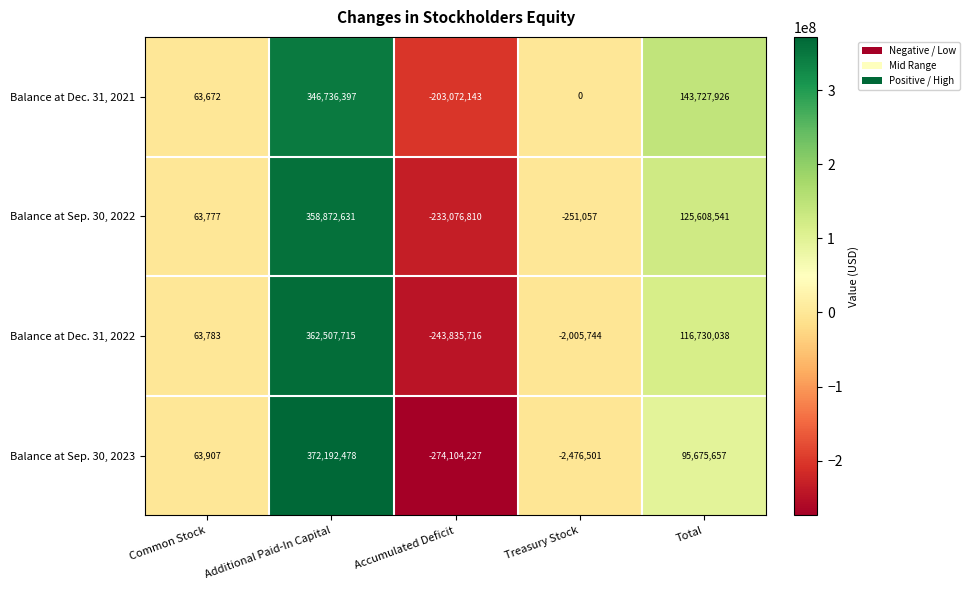

Which series changed the most between Common Stock and Additional Paid-In Capital?

Balance at Sep. 30, 2023